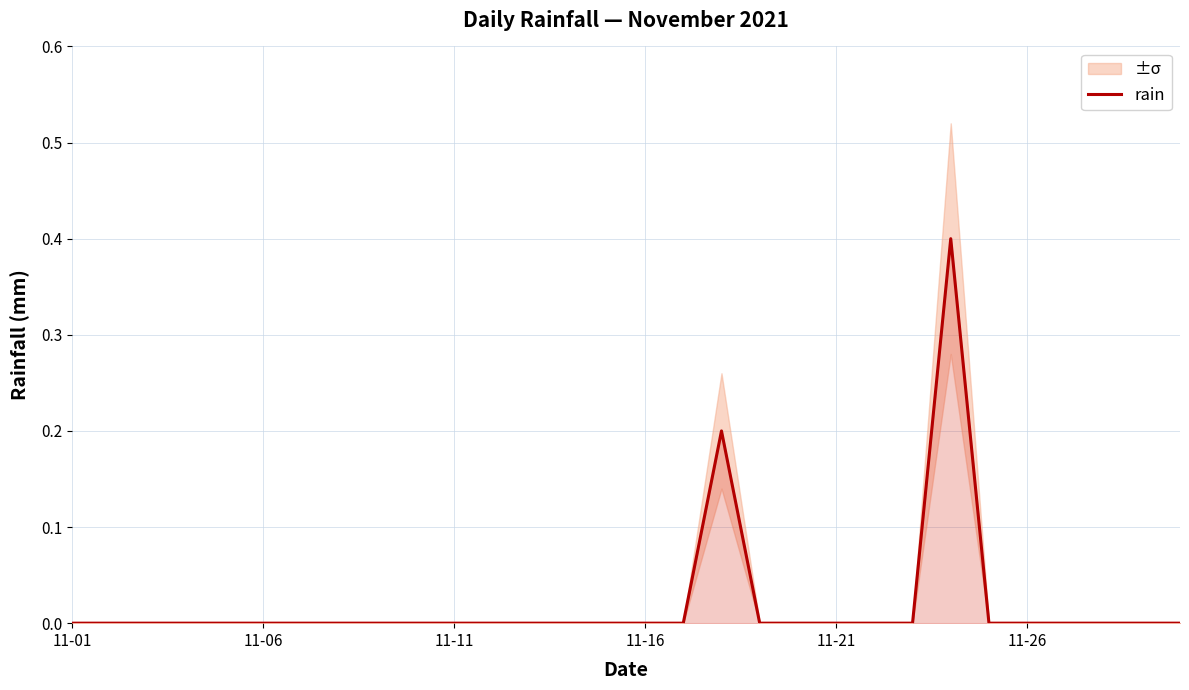

What is the highest value of the rain series?

0.4